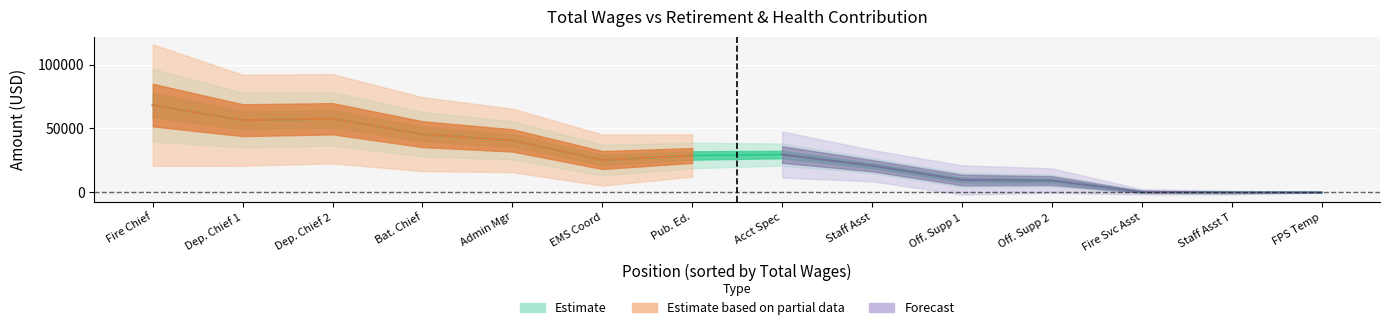

What is the greatest value displayed?

68277